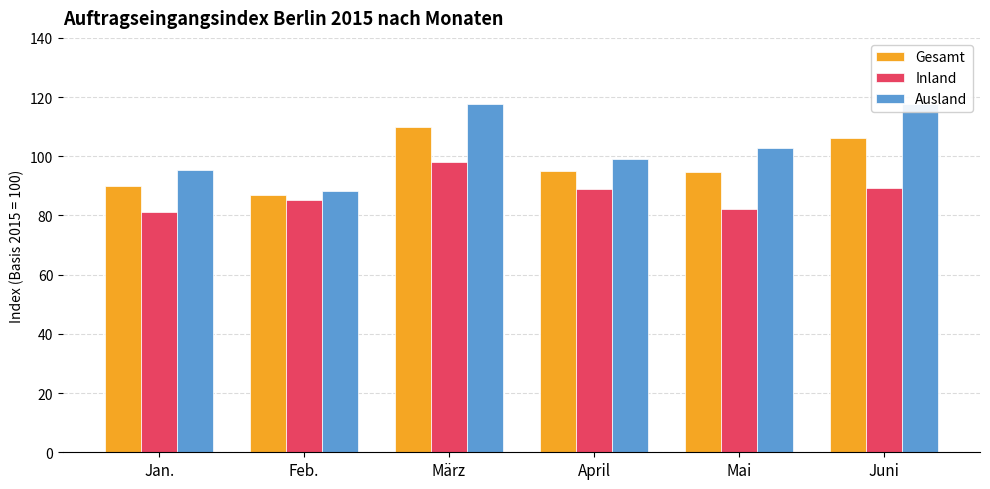

What is the average value of the Gesamt series?

97.1